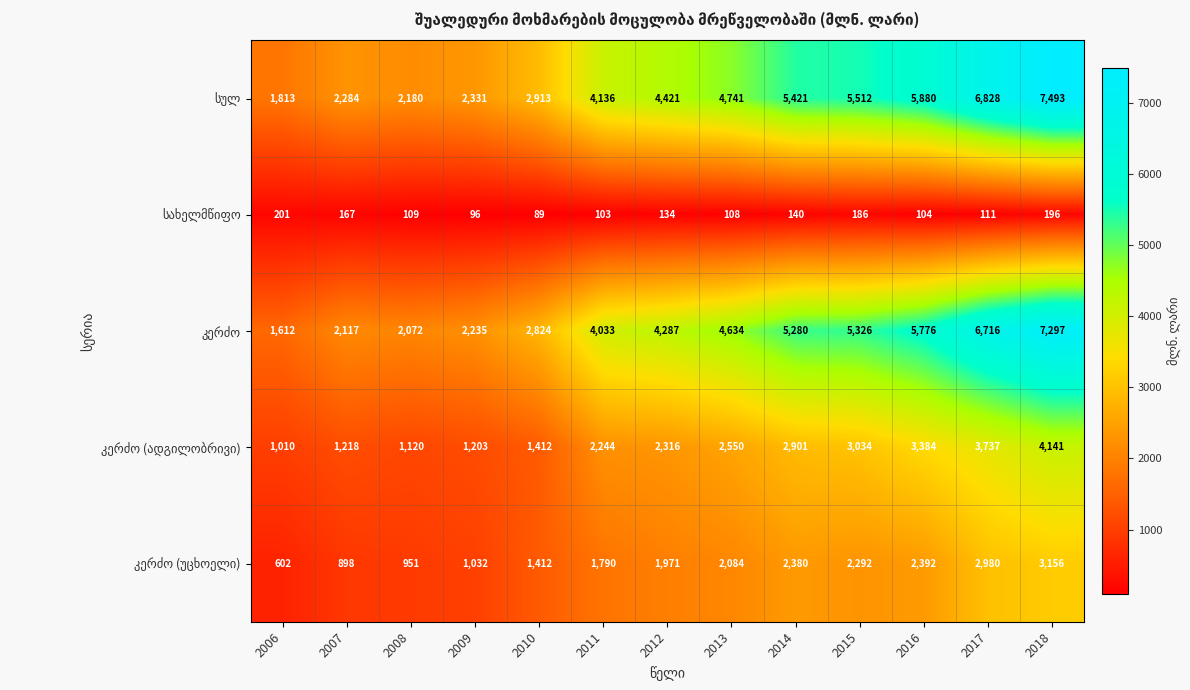

What is the difference between the highest and lowest values at 2011?

4033